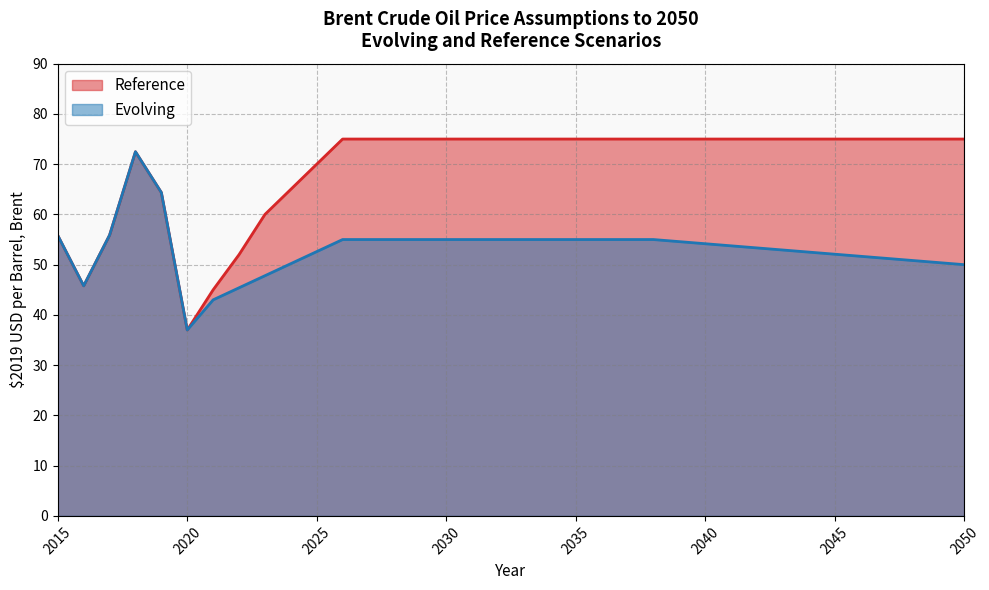

Which series has the largest total across all categories?

Reference